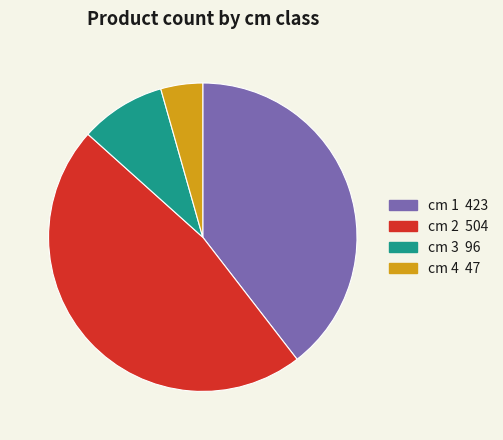

Is there a majority slice in this chart?

No